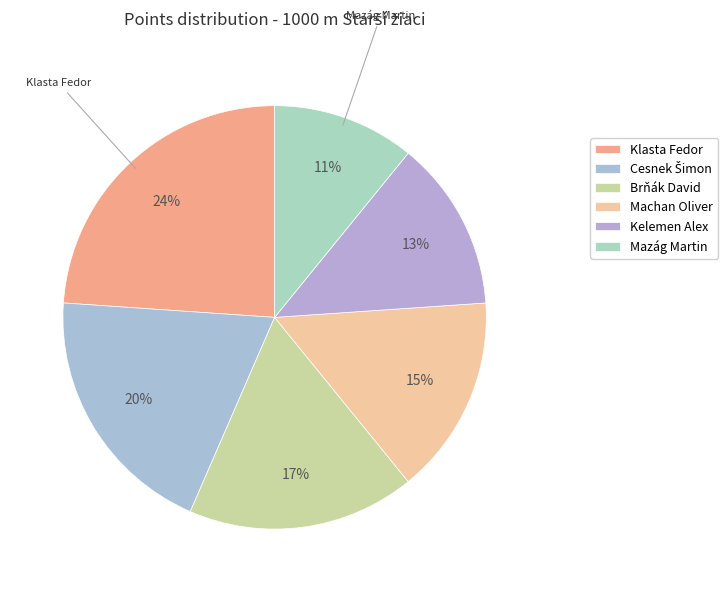

Count the number of slices in the pie.

6